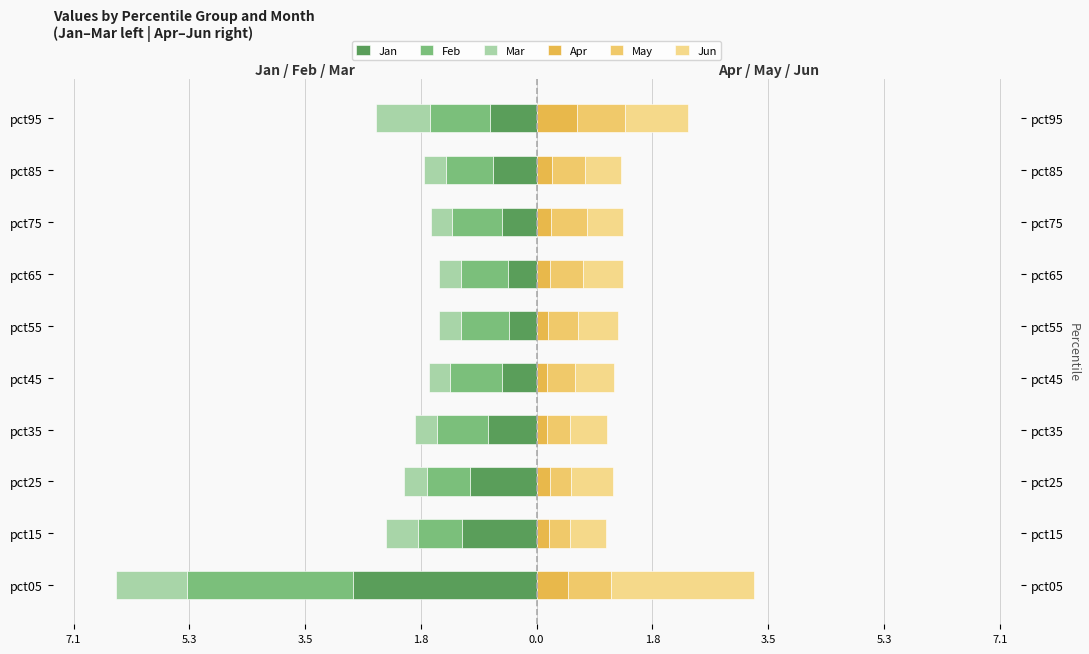

What is the difference between the maximum and minimum values in the Jun series?

1.6